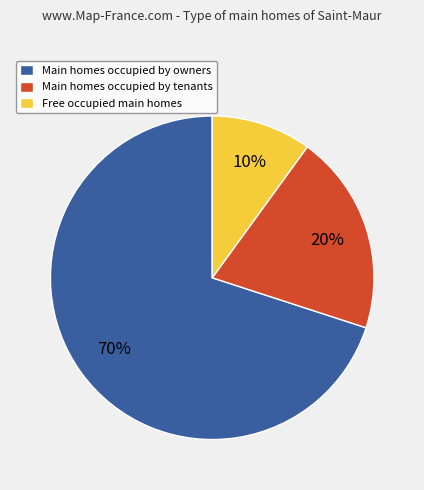

Which slice is the smallest?

Free occupied main homes